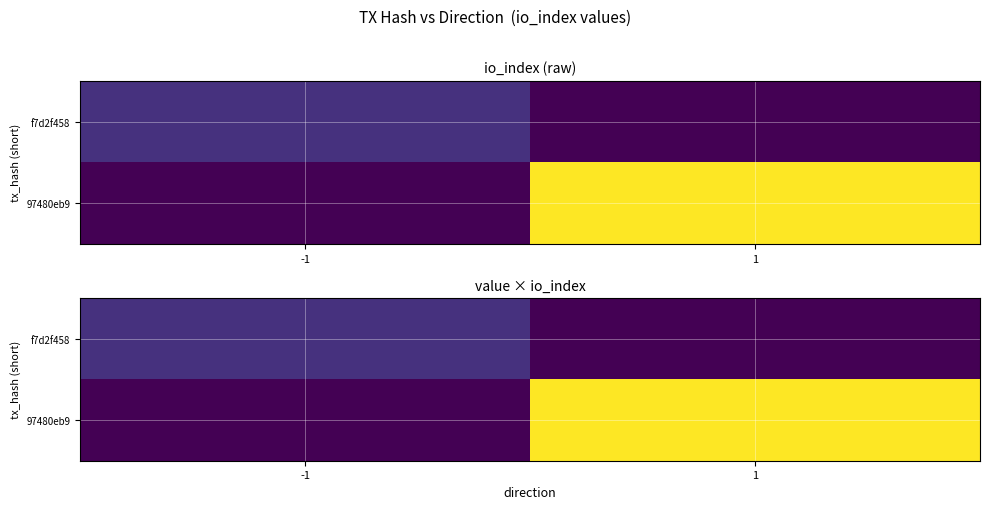

Which series has the widest spread of values?

97480eb9